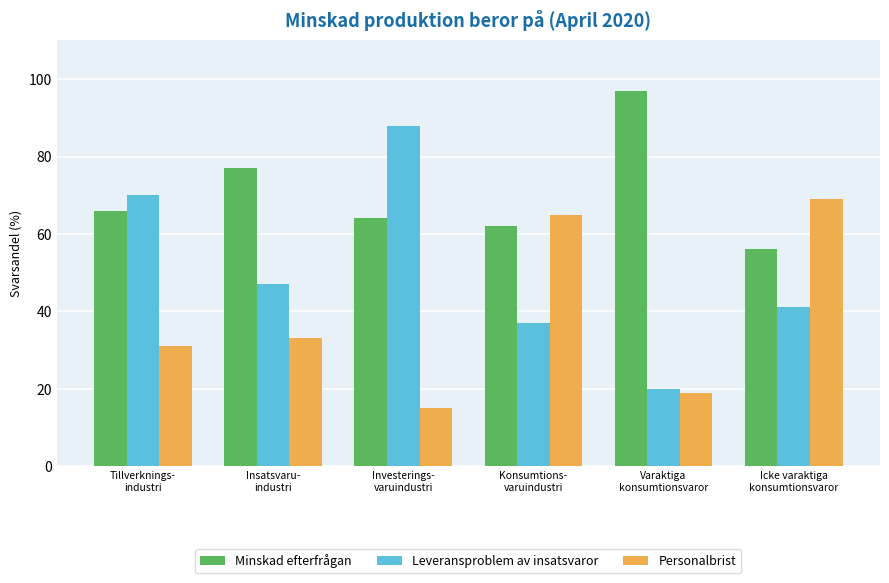

At Insatsvaru-
industri, list the series in order from largest to smallest.

Minskad efterfrågan, Leveransproblem av insatsvaror, Personalbrist